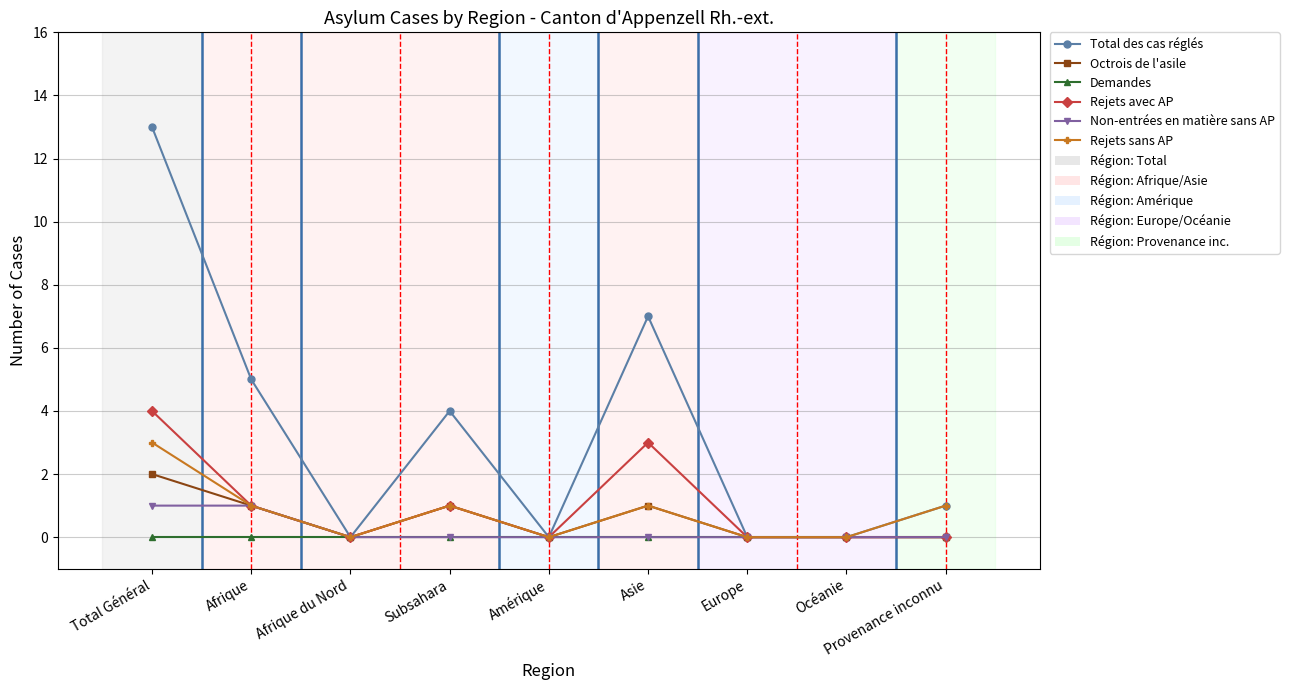

What position from the left is Provenance inconnu?

9